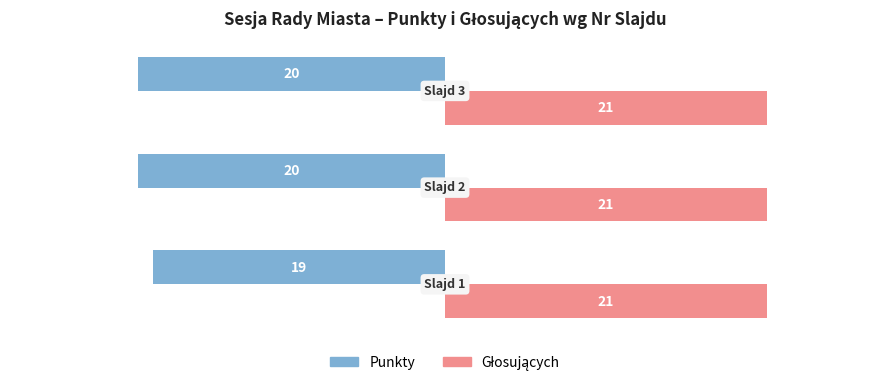

At how many categories does at least one series exceed -5?

3